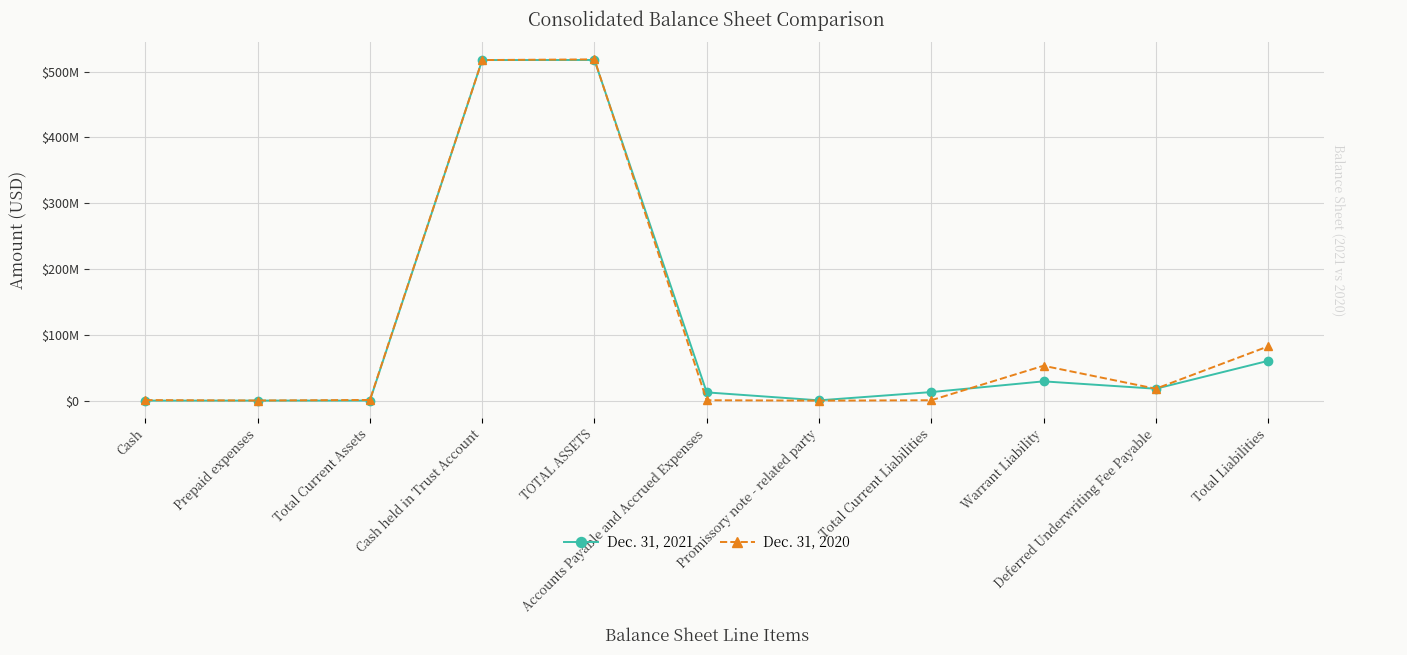

The value of Dec. 31, 2021 at Cash held in Trust Account is 517500000. True or false?

True